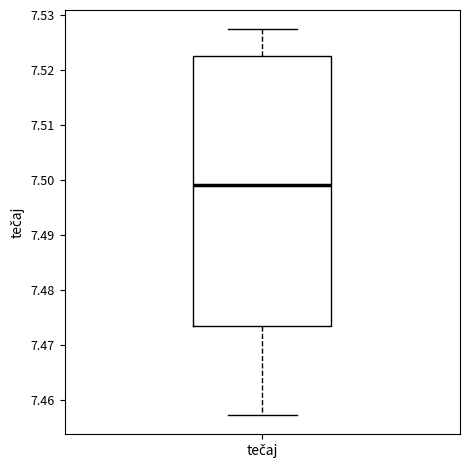

Where does the median line of the box for tečaj sit on the y-axis? The values are not printed on the chart, so give them approximately, as read against the axis.

7.499